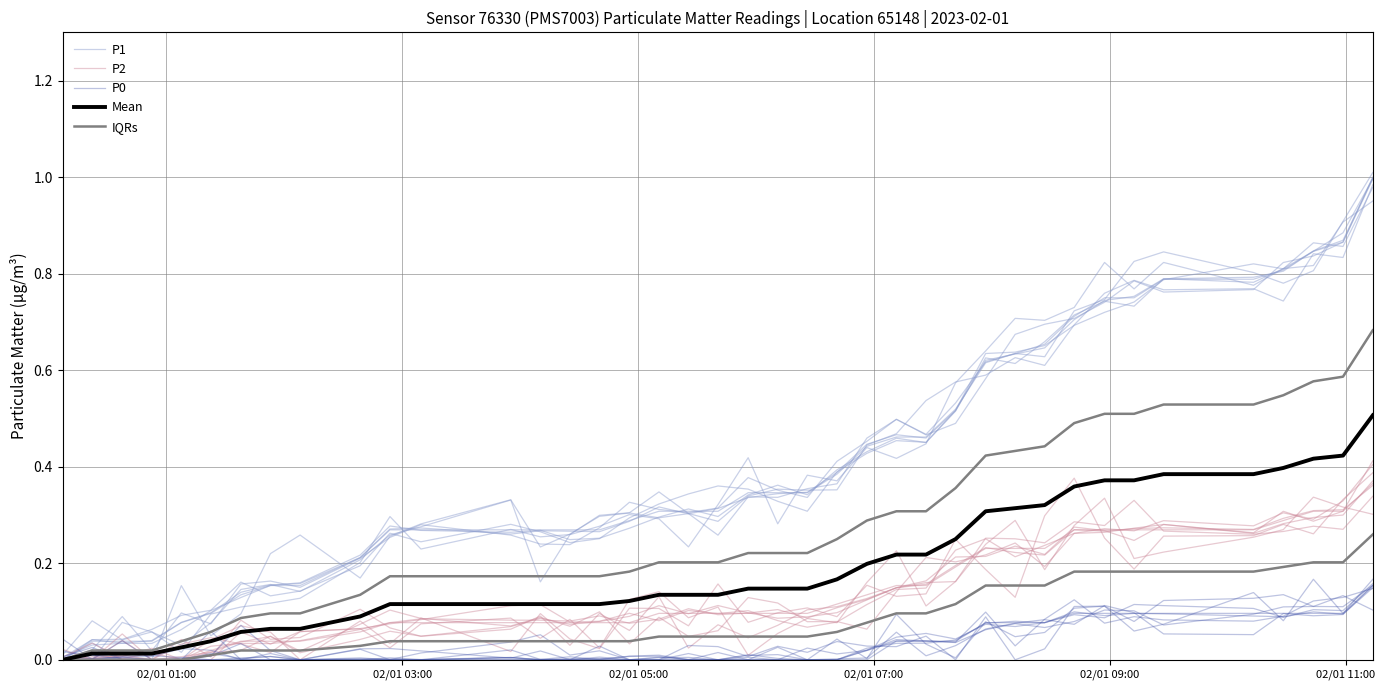

Is this an area chart (filled region under the line)?

No